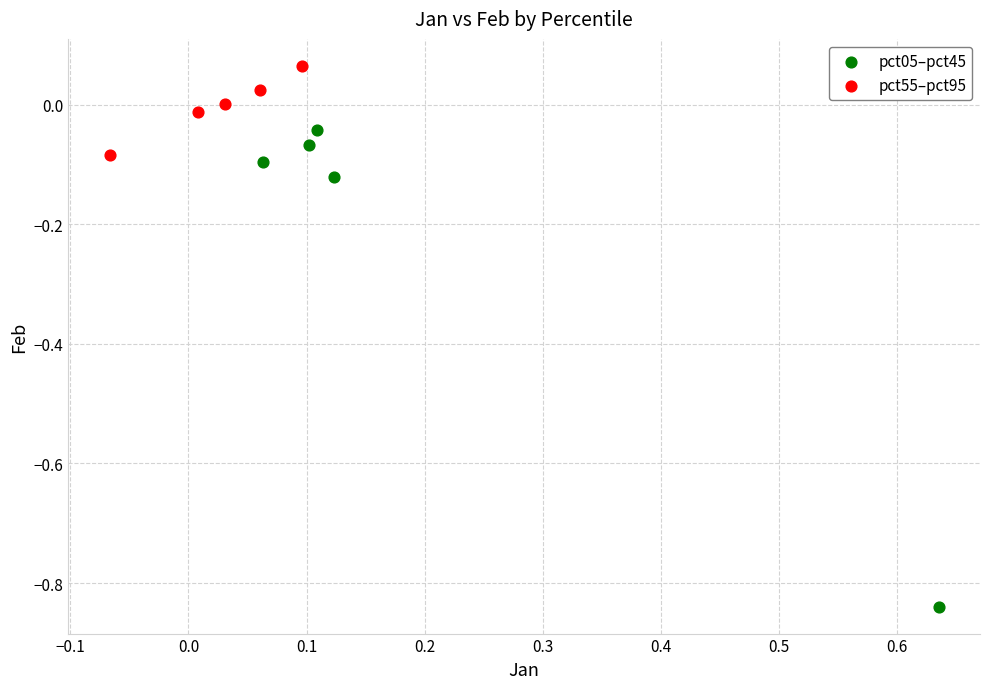

What are all the series names shown in the legend?

pct05–pct45, pct55–pct95